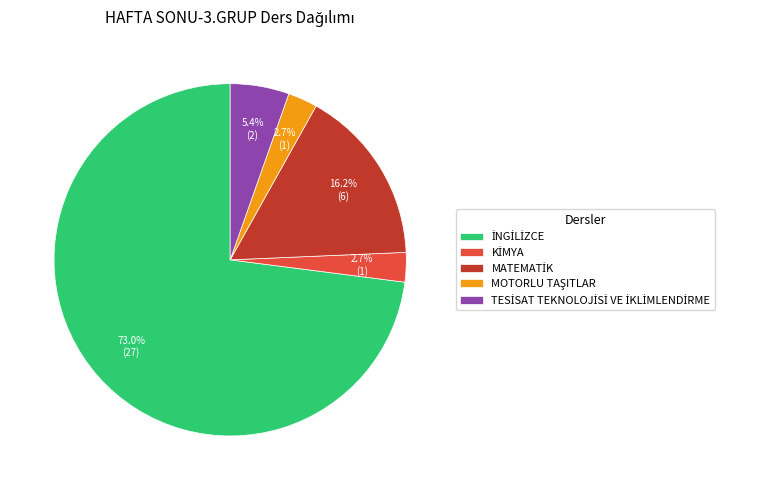

Is there a majority slice in this chart?

Yes